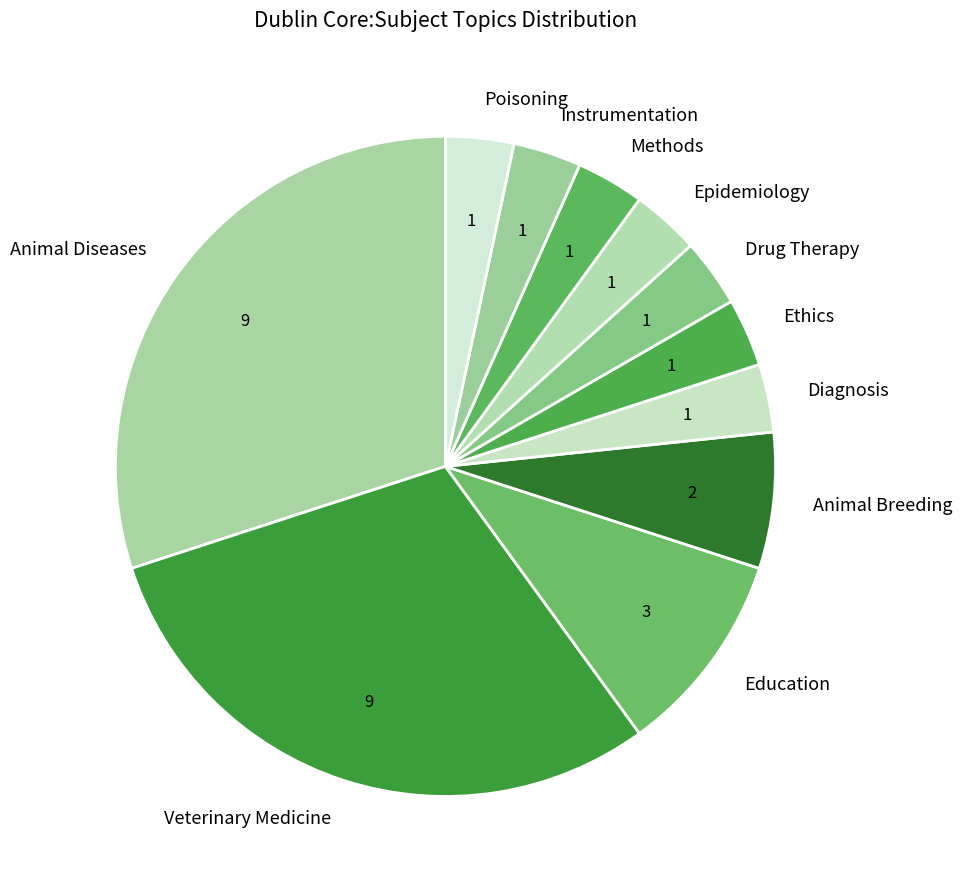

Is it true that Animal Diseases is 30% of the pie?

True